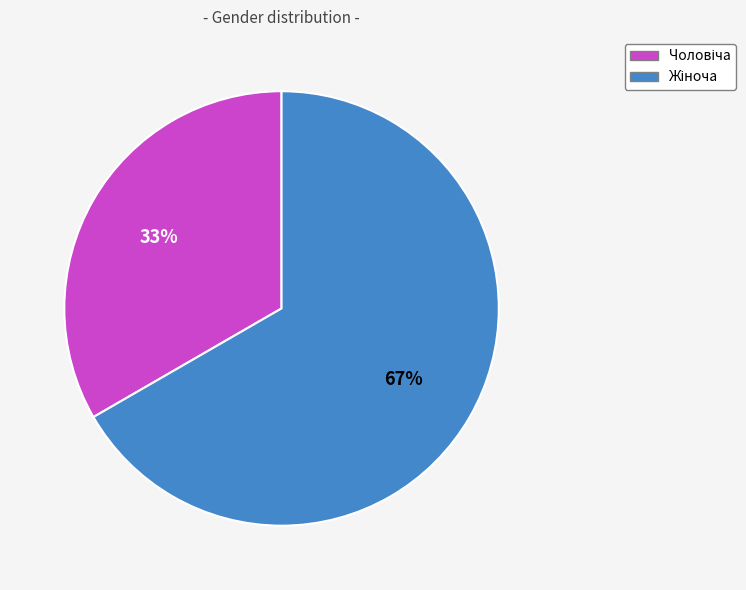

To the nearest percent, what is the average slice percentage?

50%